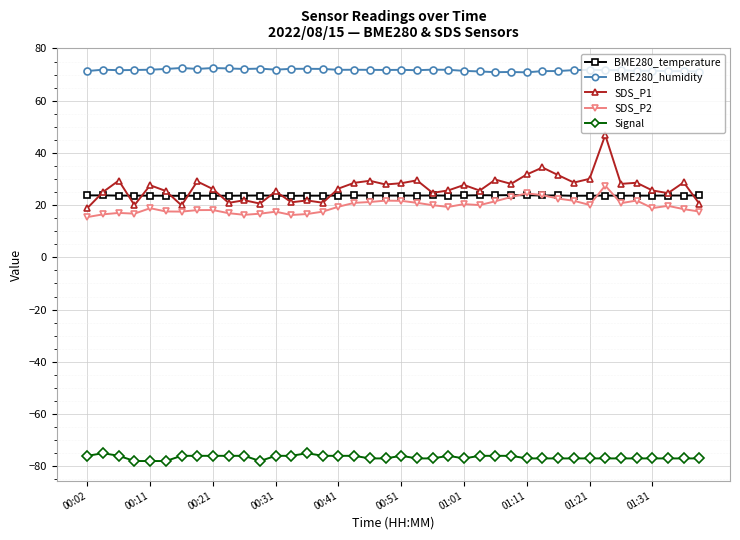

Which series has the largest total across all categories?

BME280_humidity